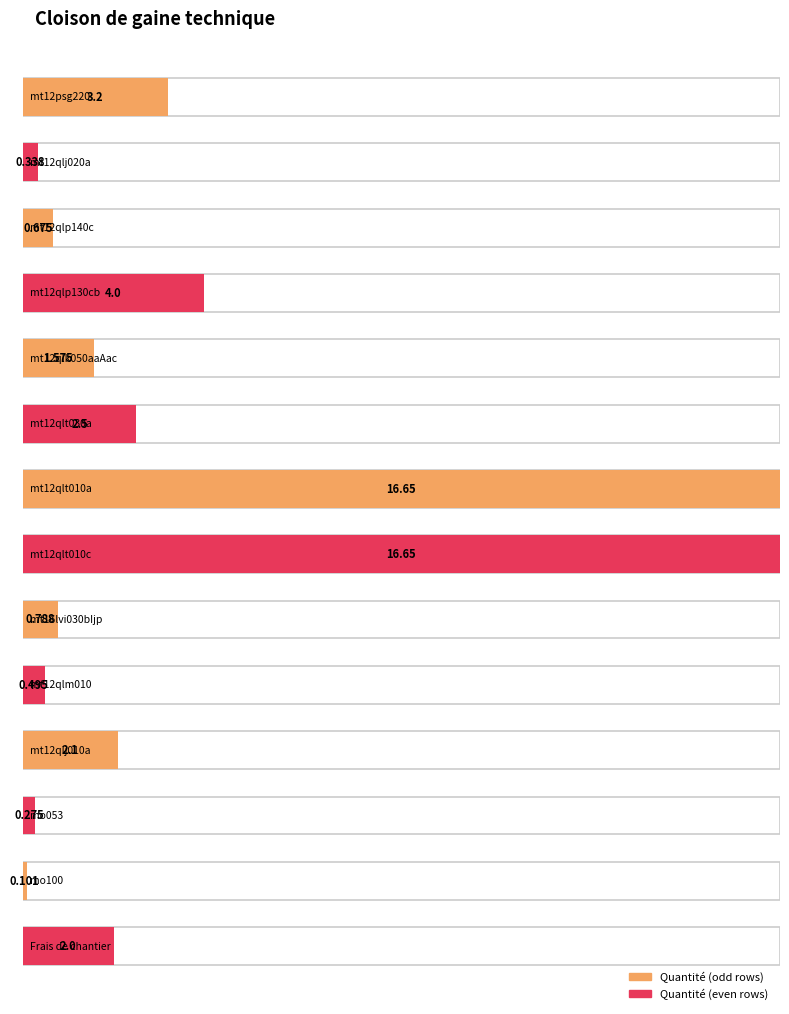

Where is the data nearest to the value 8?

mt12qlp130cb